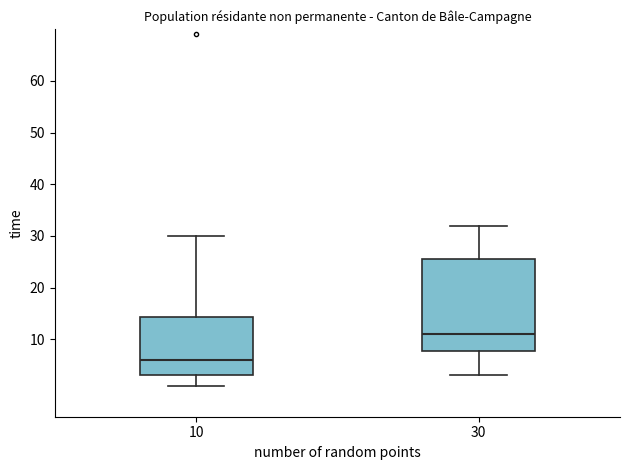

Which box's median line is the lowest?

10